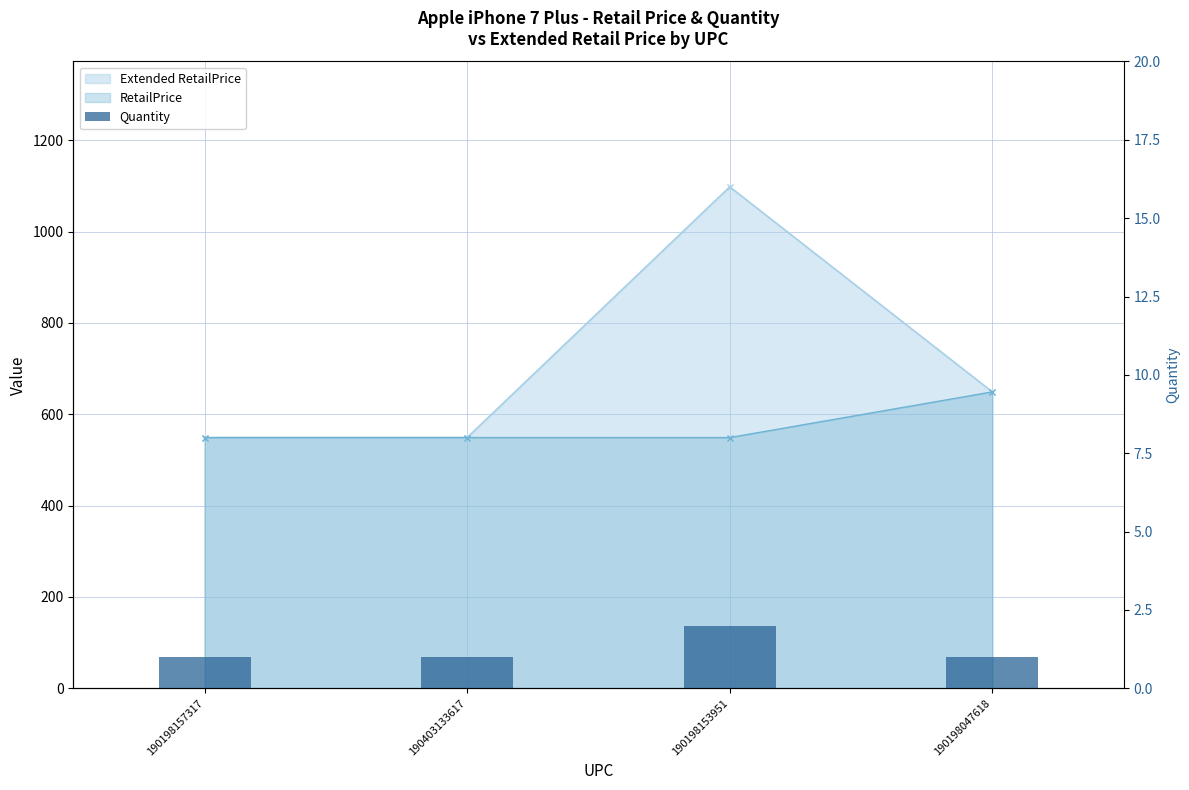

At which label is the value closest to 1?

190198157317